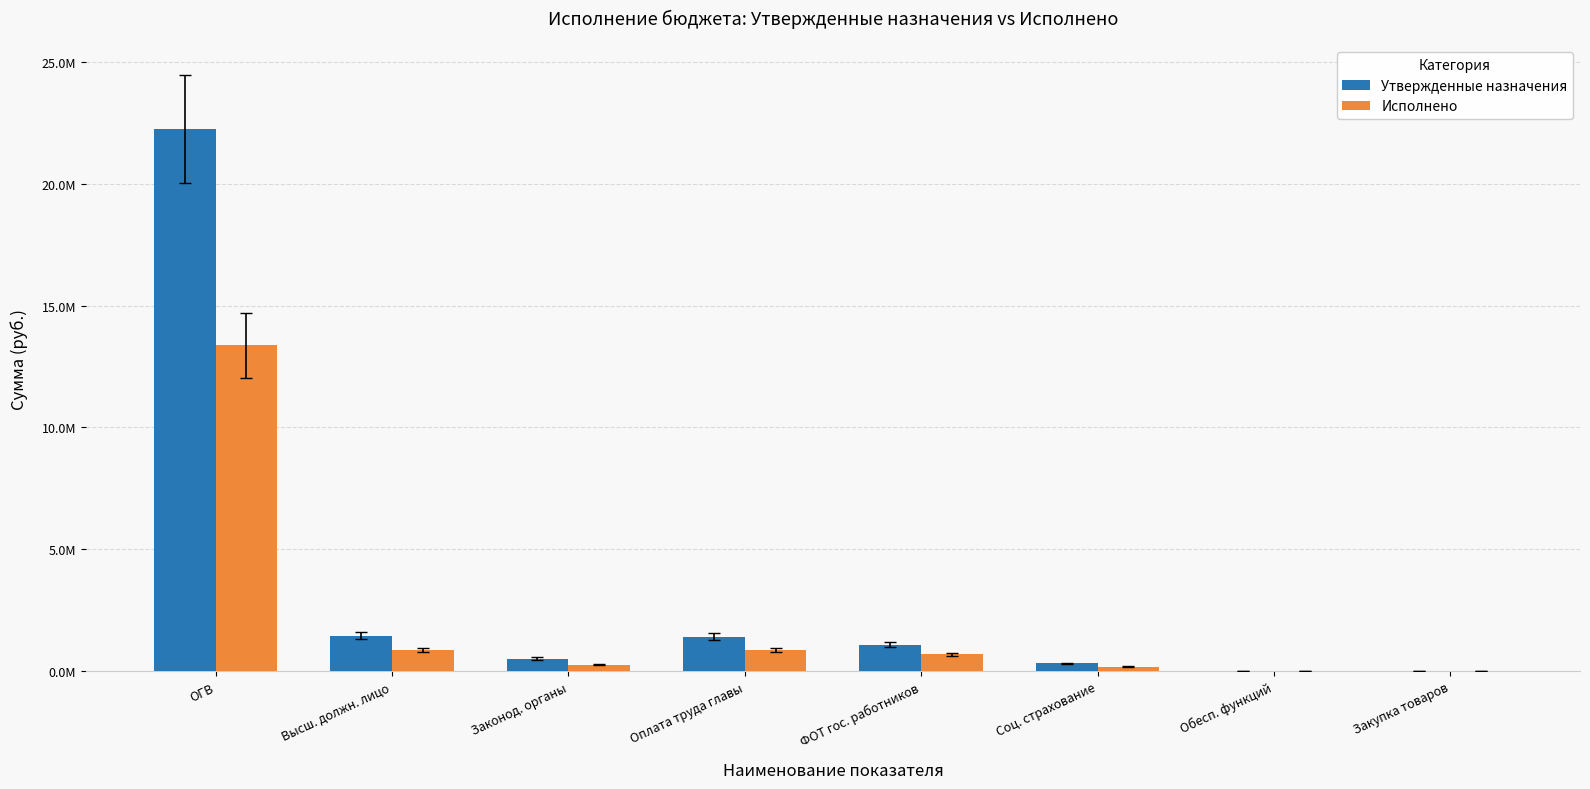

Which label corresponds to the smallest value in the chart?

Закупка товаров